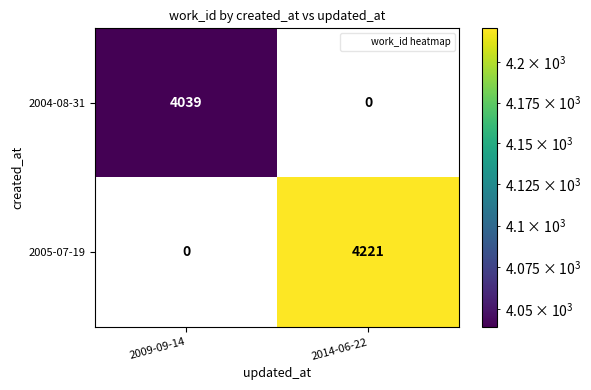

The value of 2004-08-31 at 2014-06-22 is 0. True or false?

True